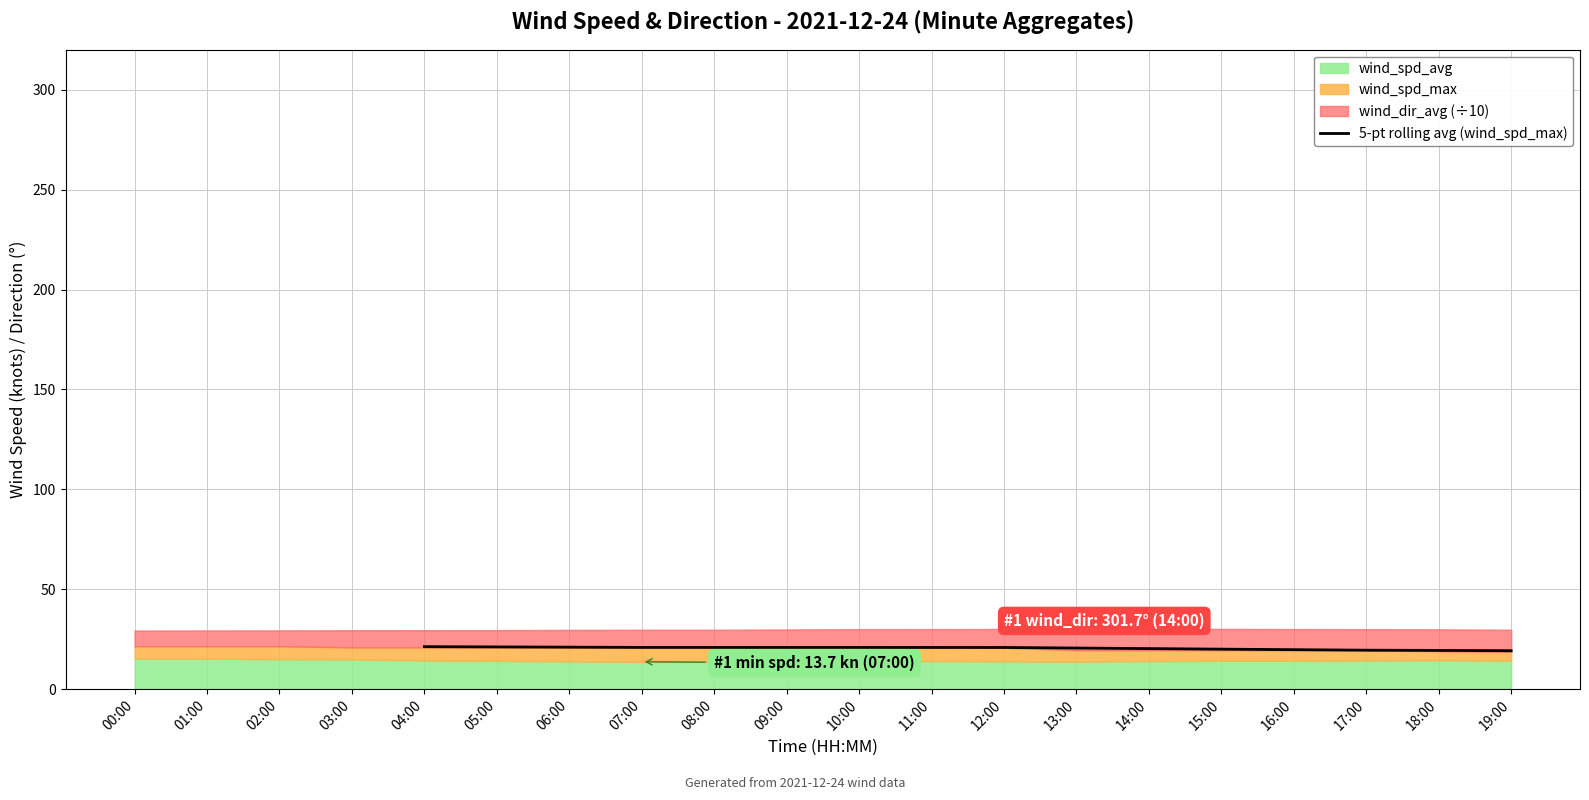

The 5-pt rolling avg (wind_spd_max) series shows 20.9 at 08:00. True or false?

True